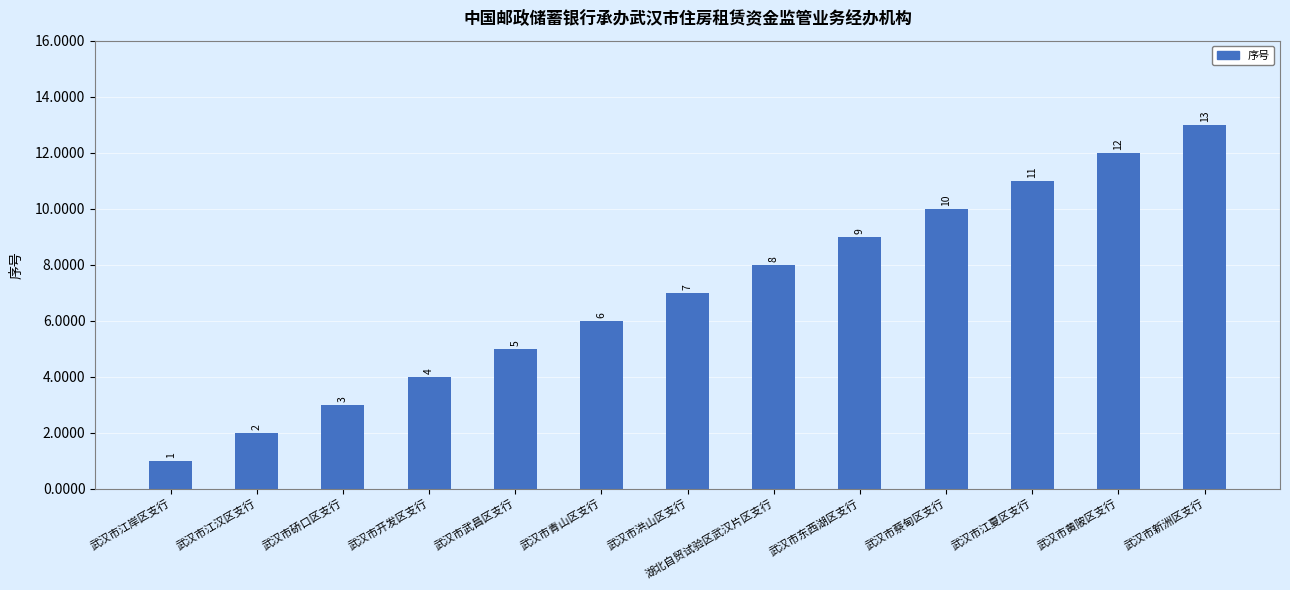

Are the bars horizontal?

No